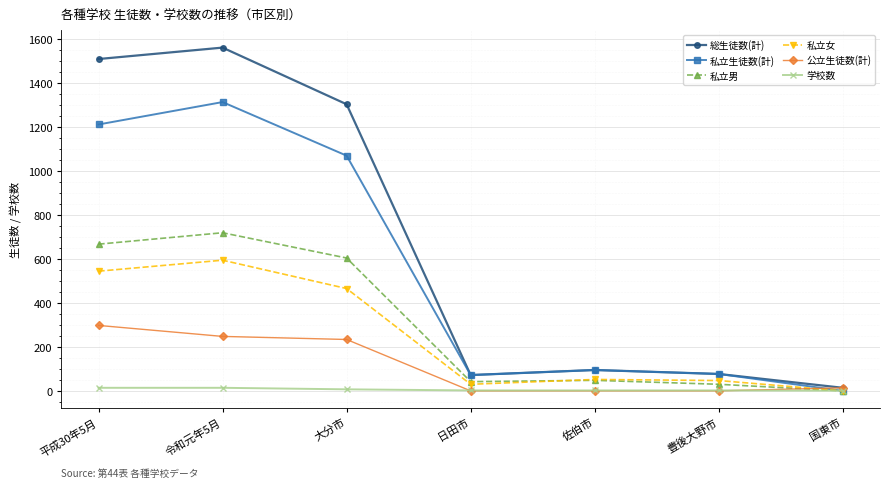

Which series has the largest total across all categories?

総生徒数(計)